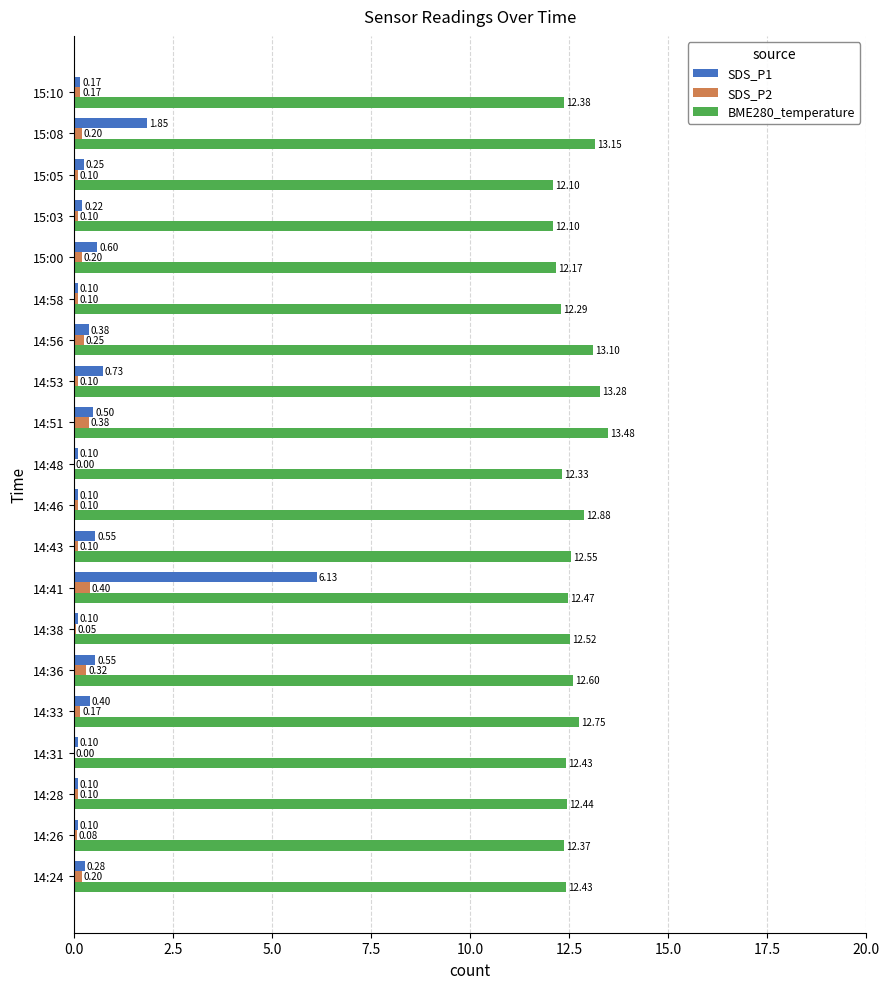

Which series has the largest total across all categories?

BME280_temperature